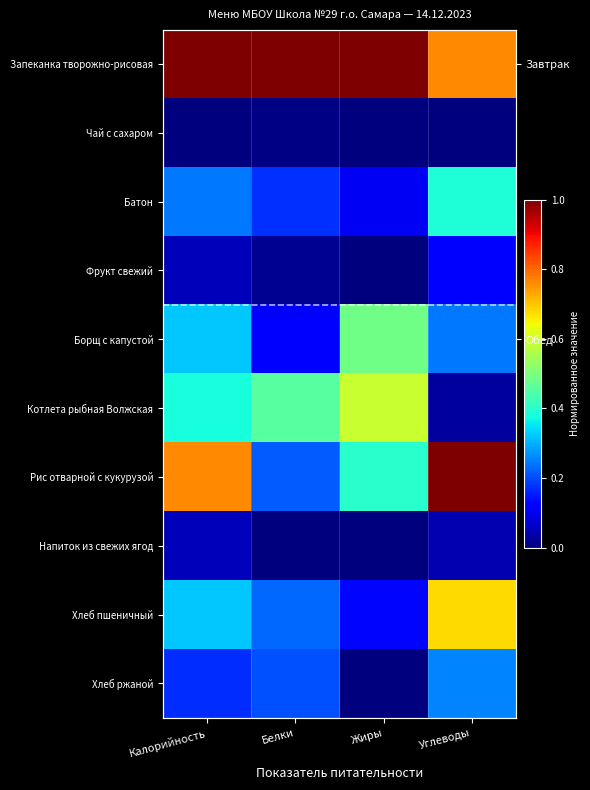

Between Калорийность and Белки, which is larger?

Калорийность